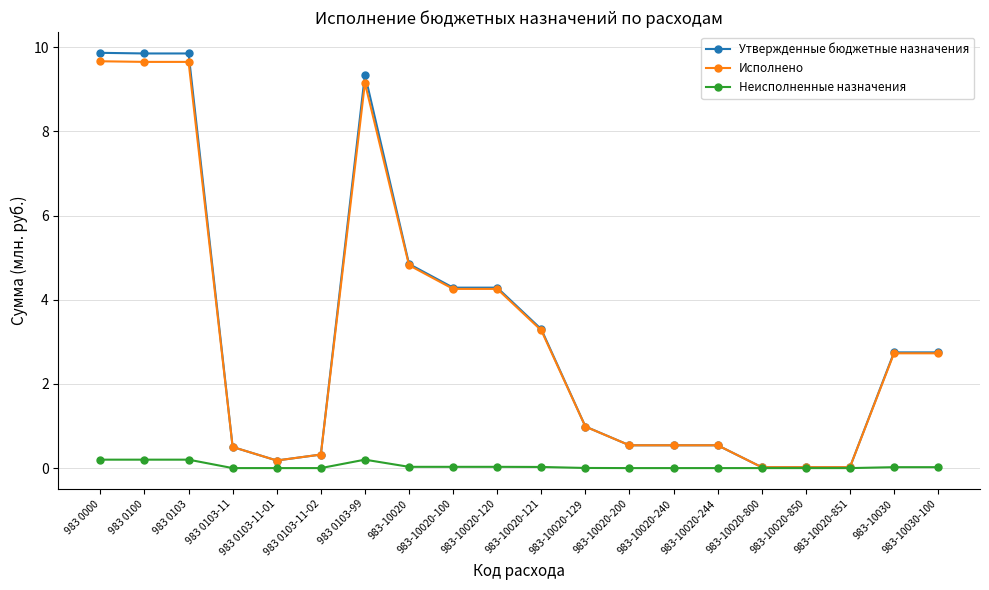

What is the maximum value shown in the chart?

9.9